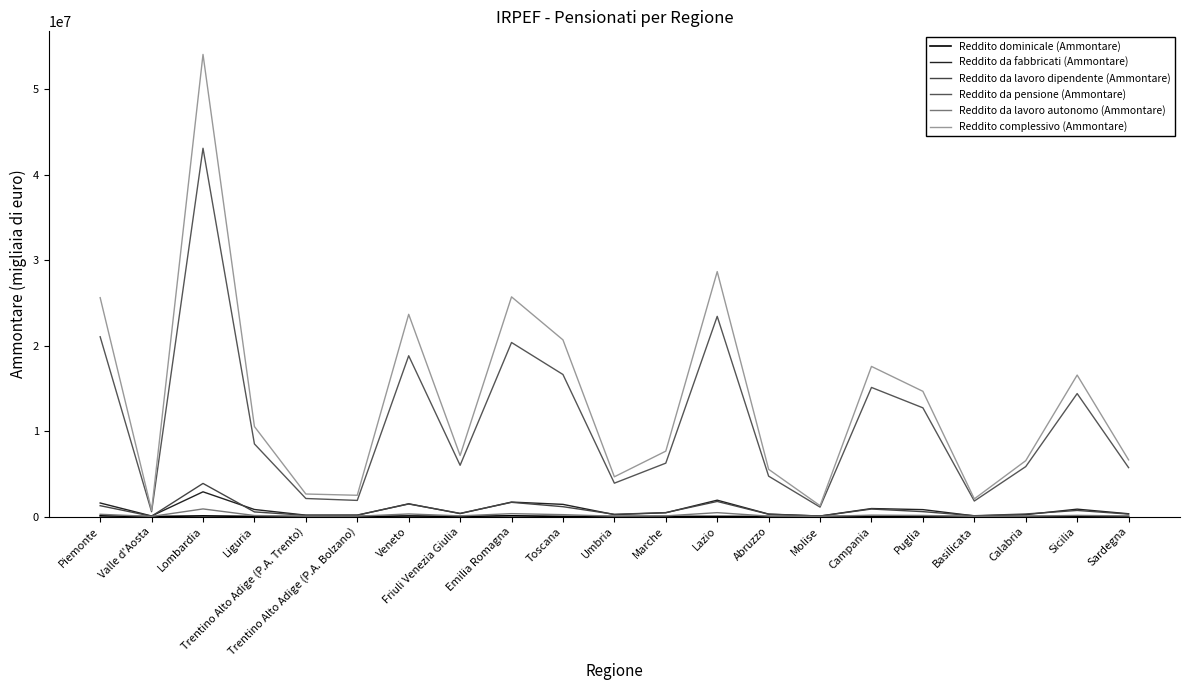

What is the value of the Reddito da fabbricati (Ammontare) point at the 5th from the left?

160830